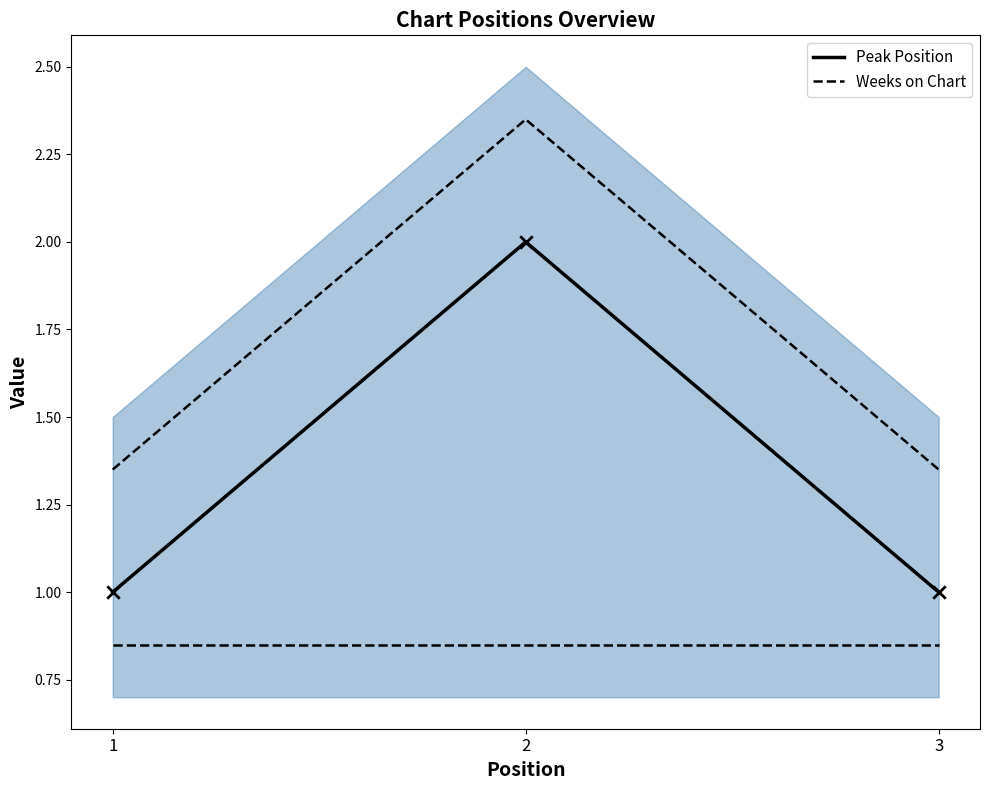

Which series reaches the minimum Y coordinate?

Weeks on Chart